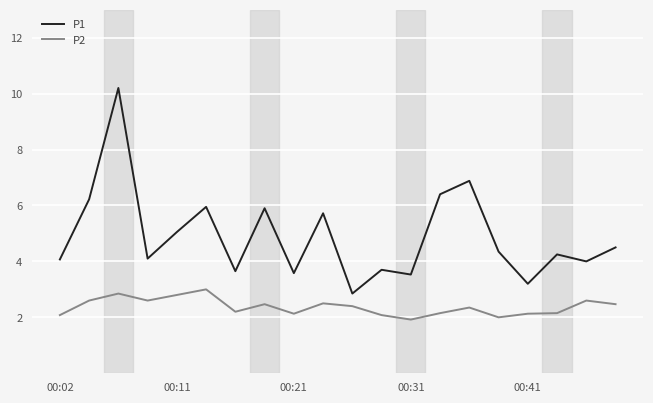

List the series in order of their overall mean, highest first.

P1, P2